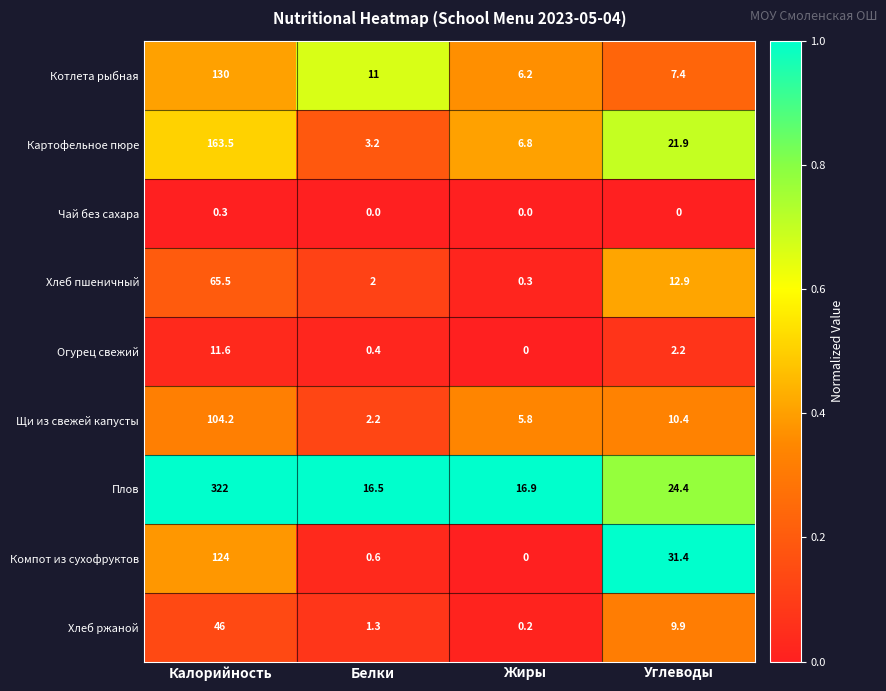

At which category is the sum across all series the highest?

Калорийность